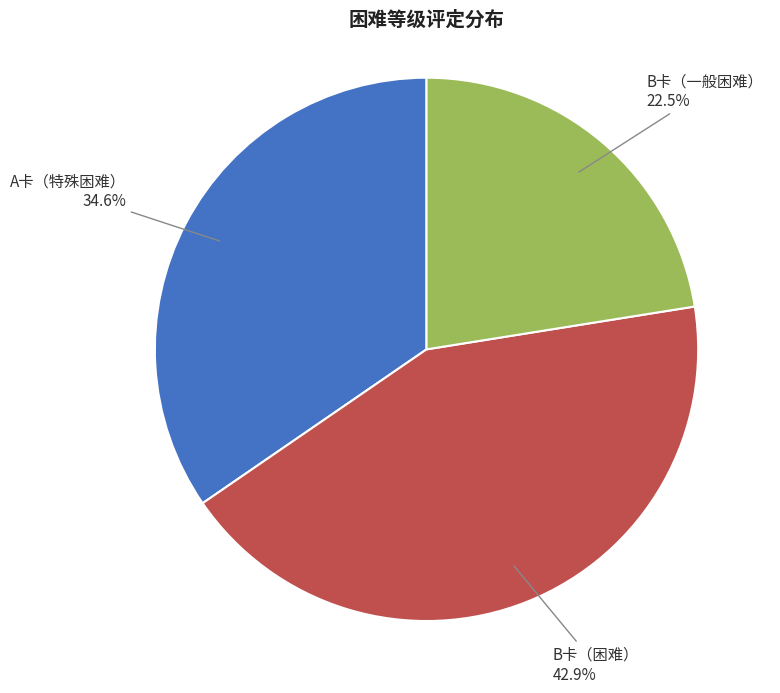

Is there a majority slice in this chart?

No